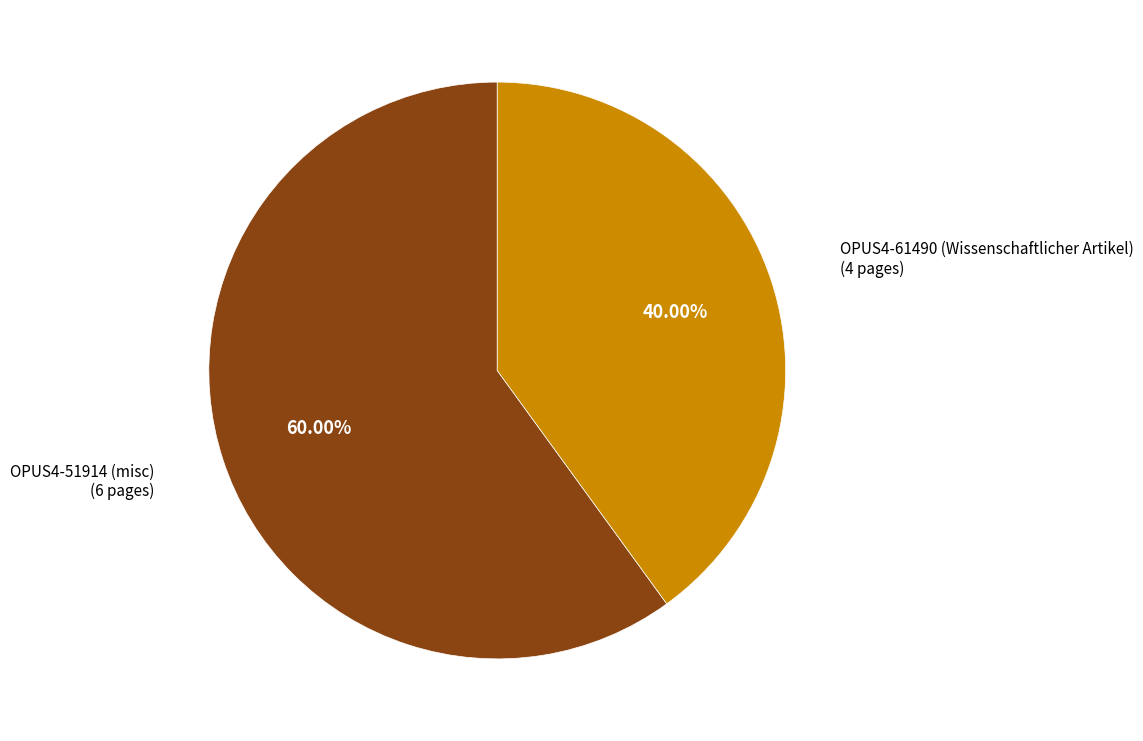

Is there any slice that represents more than half of the pie?

Yes